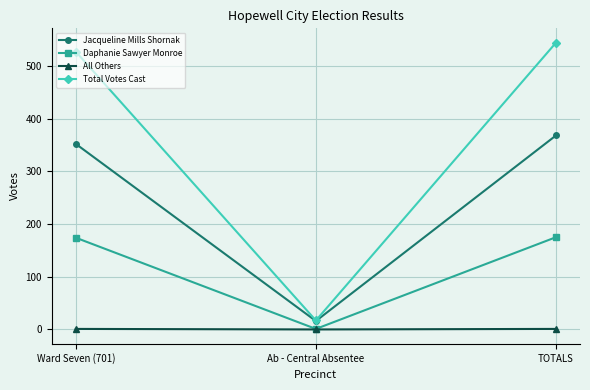

How many data points in Jacqueline Mills Shornak are less than 352?

1